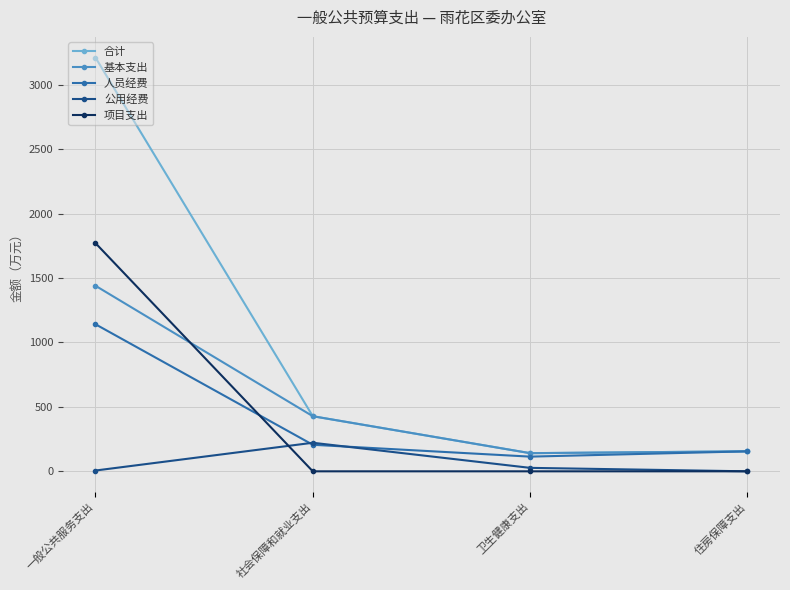

The 合计 series shows 1654.5 at 一般公共服务支出. True or false?

False